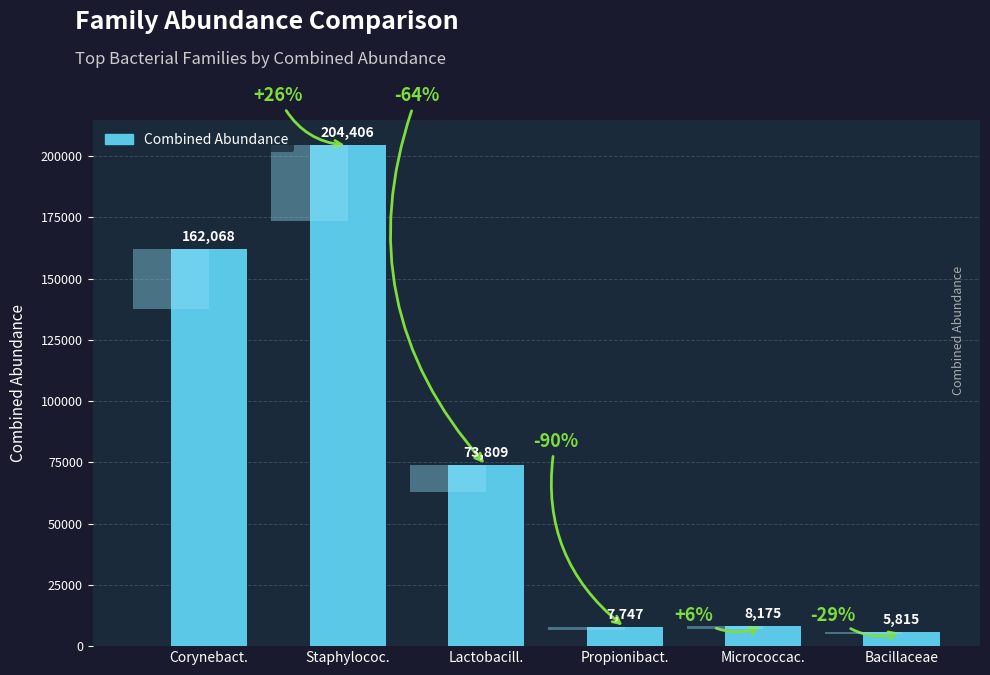

Which label corresponds to the smallest value in the chart?

Bacillaceae